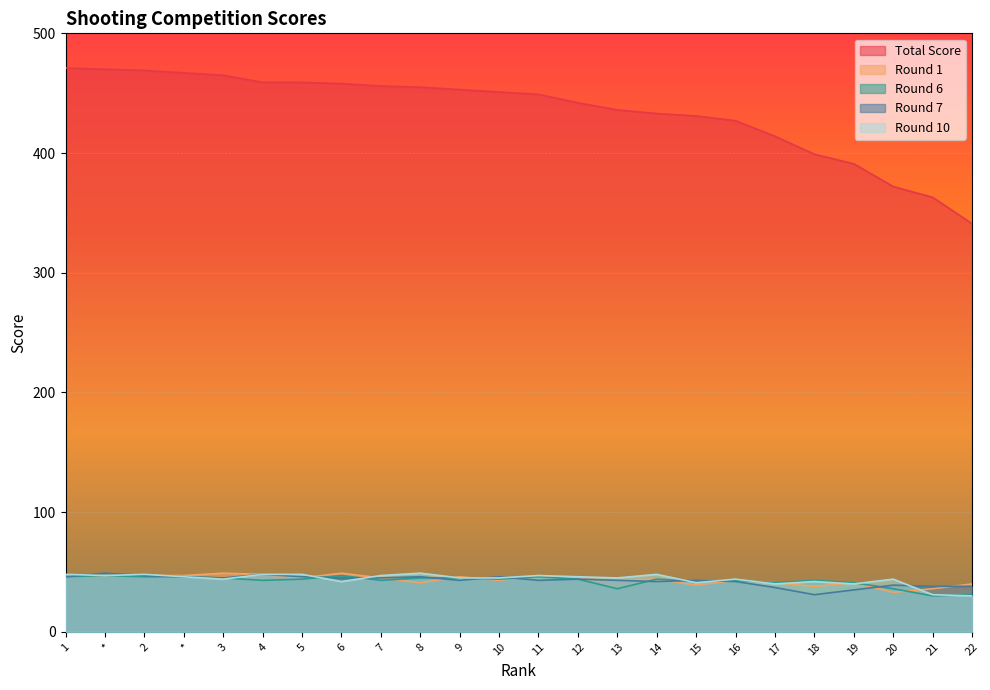

Reading left to right, extract all data points from this chart.

Total Score: 1=471	*=470	2=469	*=467	3=465	4=459	5=459	6=458	7=456	8=455	9=453	10=451	11=449	12=442	13=436	14=433	15=431	16=427	17=414	18=399	19=391	20=372	21=363	22=341
Round 1: 1=46	*=47	2=47	*=47	3=49	4=48	5=45	6=49	7=45	8=41	9=46	10=43	11=47	12=44	13=43	14=44	15=39	16=43	17=41	18=38	19=41	20=33	21=36	22=40
Round 6: 1=46	*=47	2=46	*=46	3=45	4=43	5=44	6=47	7=43	8=45	9=45	10=44	11=46	12=44	13=36	14=44	15=42	16=43	17=41	18=43	19=41	20=36	21=30	22=31
Round 7: 1=46	*=49	2=47	*=46	3=45	4=48	5=46	6=45	7=45	8=46	9=43	10=46	11=43	12=44	13=43	14=42	15=43	16=42	17=37	18=31	19=35	20=39	21=38	22=38
Round 10: 1=48	*=47	2=48	*=46	3=44	4=48	5=48	6=42	7=47	8=49	9=45	10=45	11=47	12=46	13=45	14=48	15=41	16=44	17=40	18=42	19=40	20=44	21=31	22=30